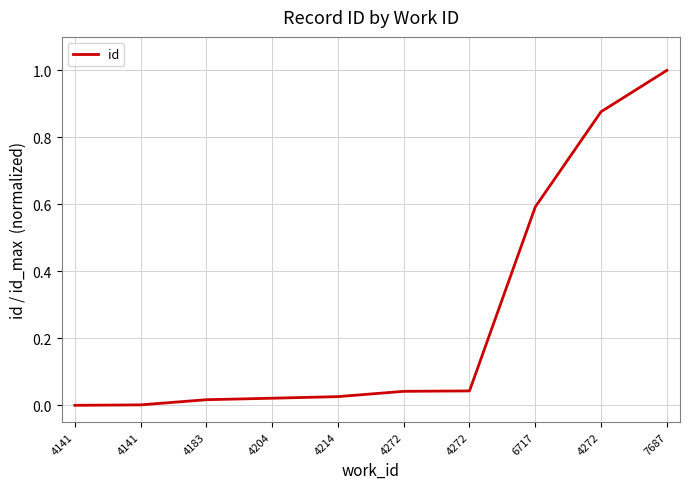

What is the difference between the maximum and minimum values?

1.0